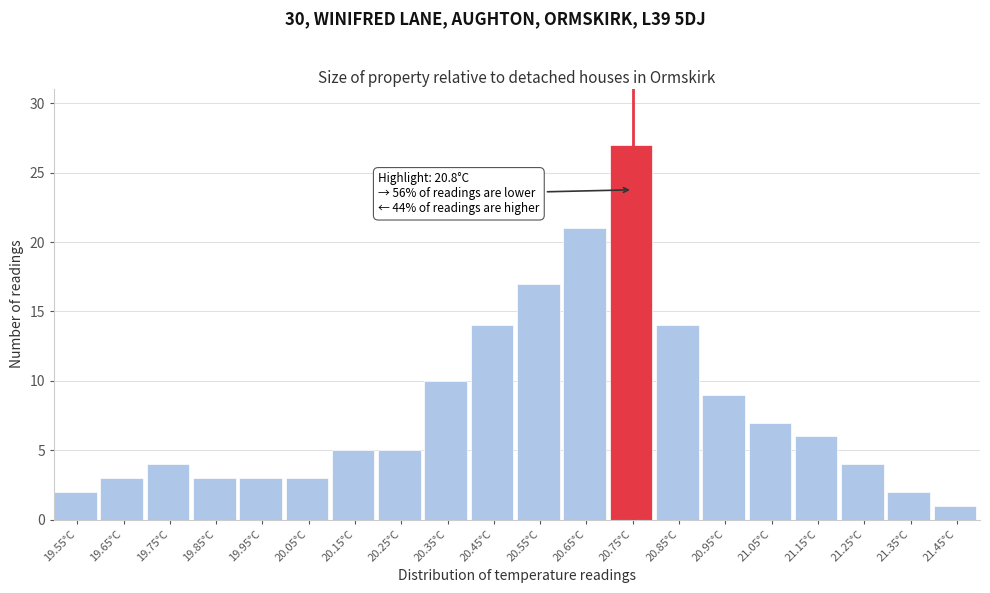

Reading left to right, extract all data points from this chart.

19.55°C=2	19.65°C=3	19.75°C=4	19.85°C=3	19.95°C=3	20.05°C=3	20.15°C=5	20.25°C=5	20.35°C=10	20.45°C=14	20.55°C=17	20.65°C=21	20.75°C=27	20.85°C=14	20.95°C=9	21.05°C=7	21.15°C=6	21.25°C=4	21.35°C=2	21.45°C=1